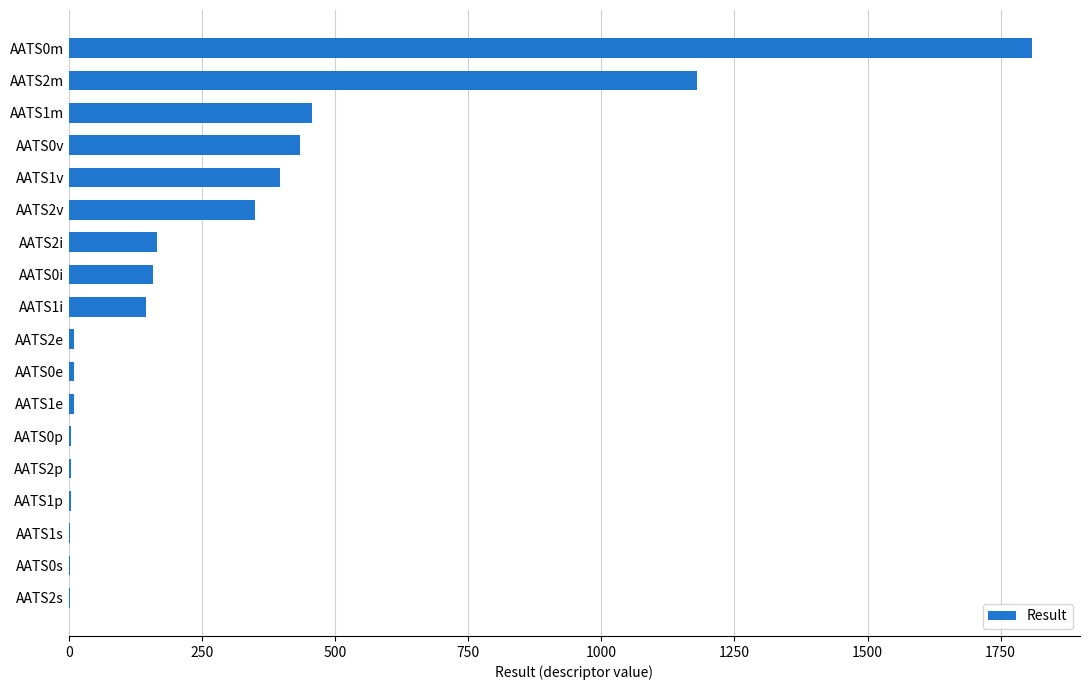

Is it true that the value at AATS2i is 79.5?

False